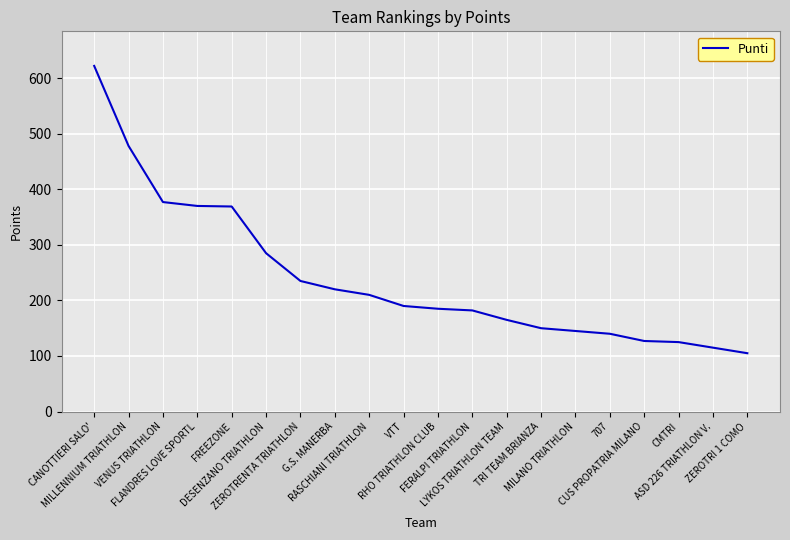

Approximately how many times larger is the value at VENUS TRIATHLON compared to FREEZONE?

1.0